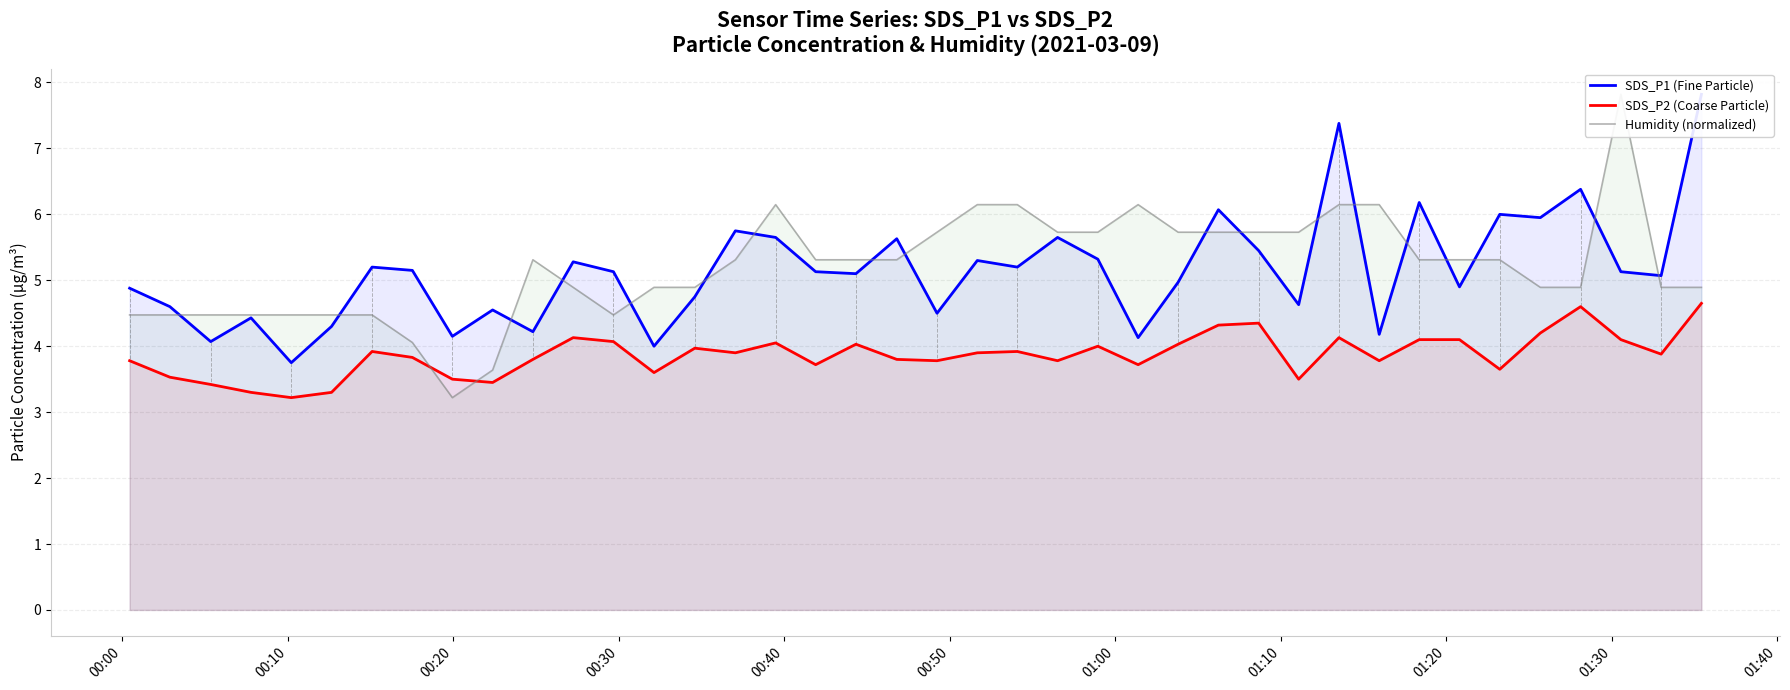

What is the lowest value of the SDS_P2 (Coarse Particle) series?

3.2